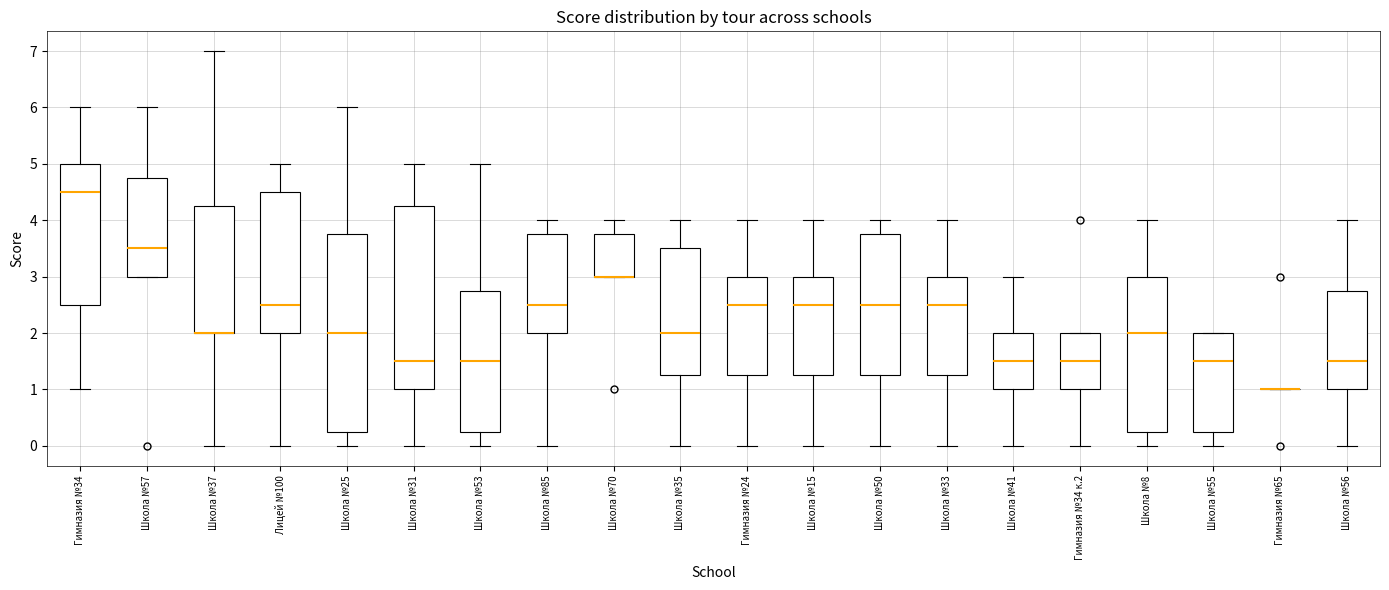

Which box is the tallest, from its lower edge to its upper edge?

Школа №25